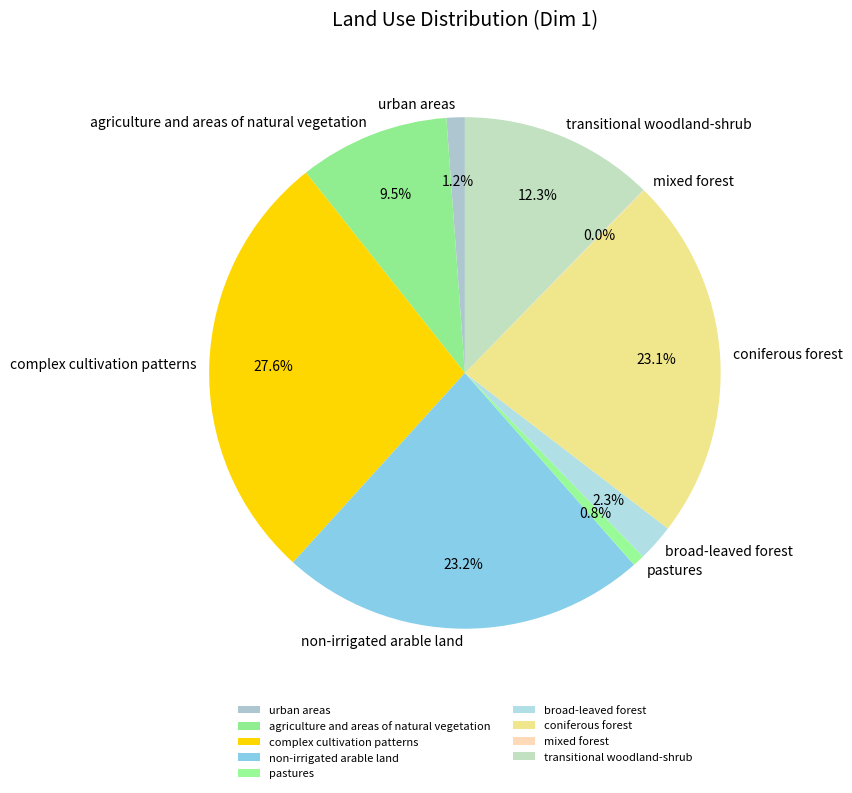

Does any single category account for the majority?

No